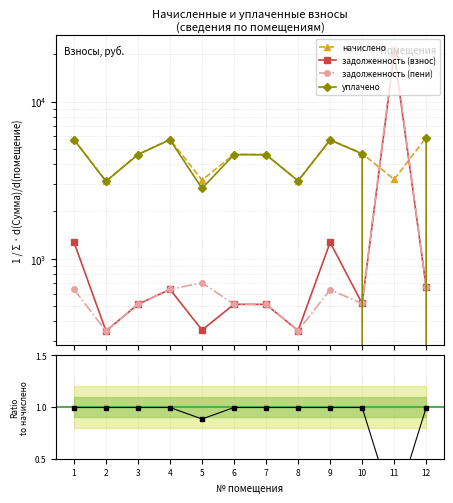

How many times do уплачено and задолженность (пени) cross each other?

2